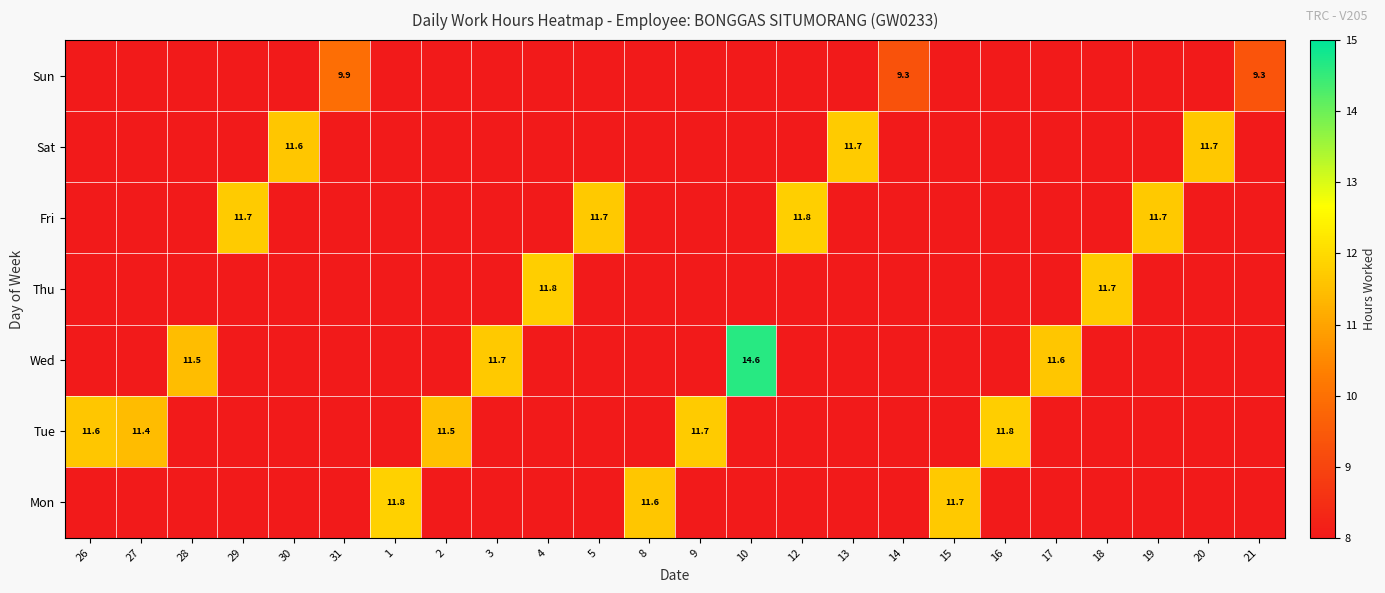

Is it true that Fri equals 5.4 at 12?

False